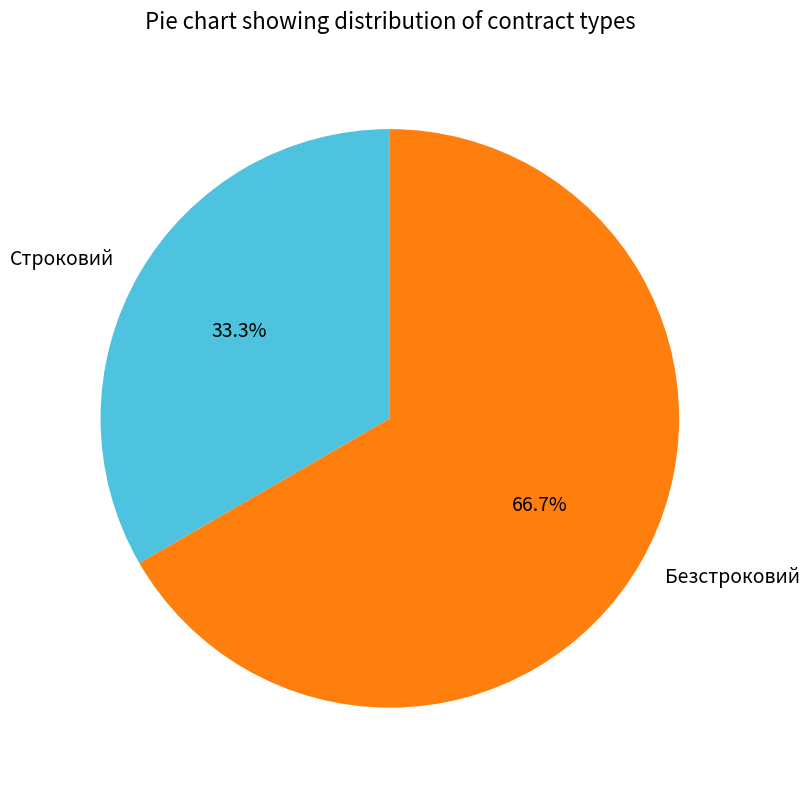

How many slices are in this pie chart?

2